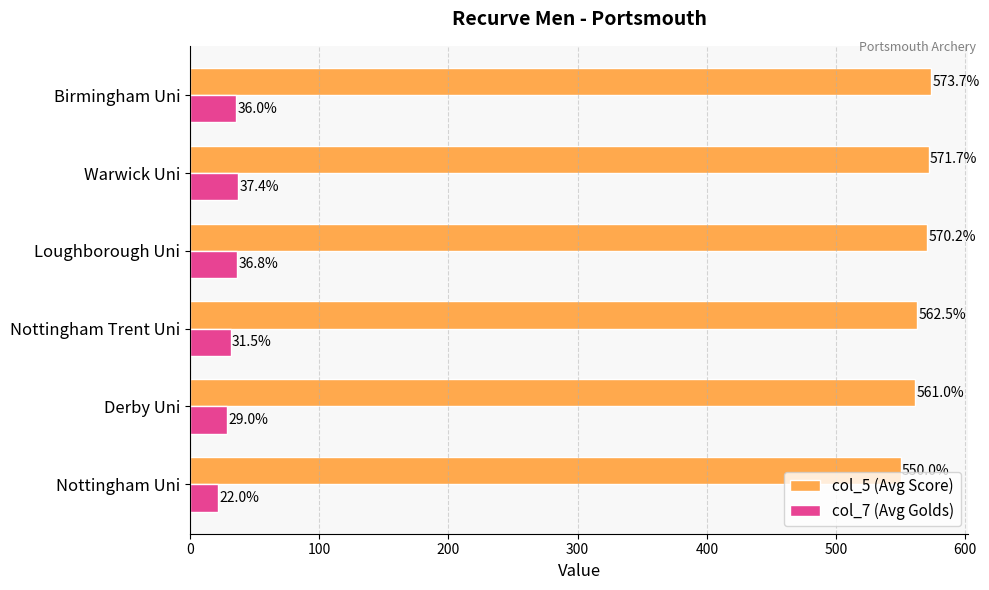

List the labels in order of col_5 (Avg Score) value, smallest first.

Nottingham Uni, Derby Uni, Nottingham Trent Uni, Loughborough Uni, Warwick Uni, Birmingham Uni